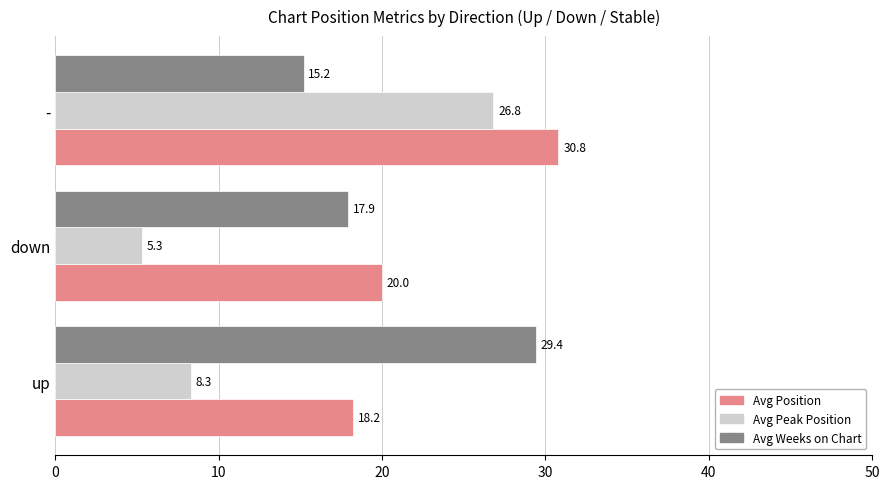

What is the average value of the Avg Position series?

23.0